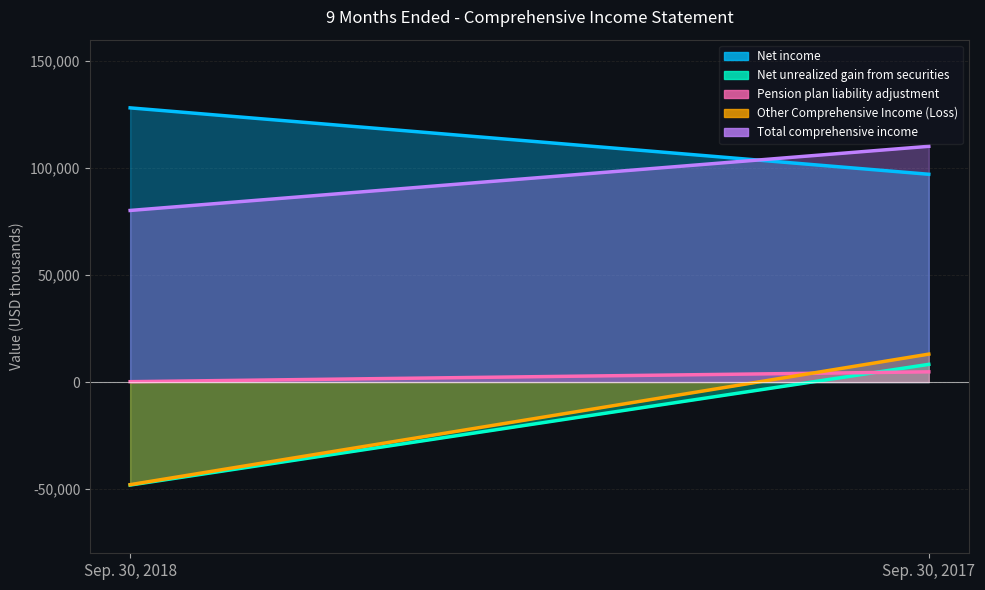

What is the difference between the maximum and minimum values in the Total comprehensive income series?

29973